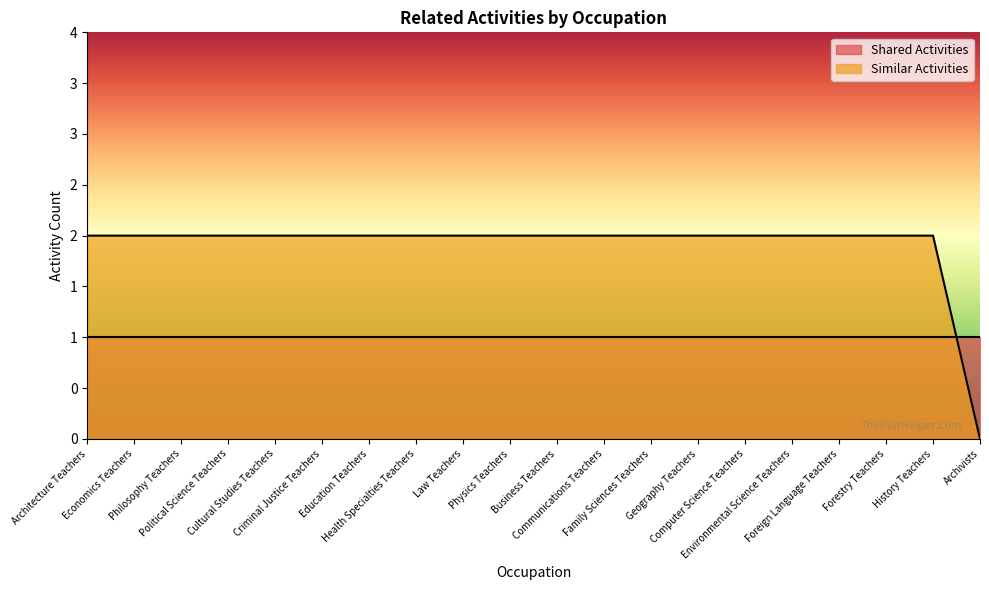

Reading right to left, what are all the values shown in this chart?

0	2	2	2	2	2	2	2	2	2	2	2	2	2	2	2	2	2	2	2